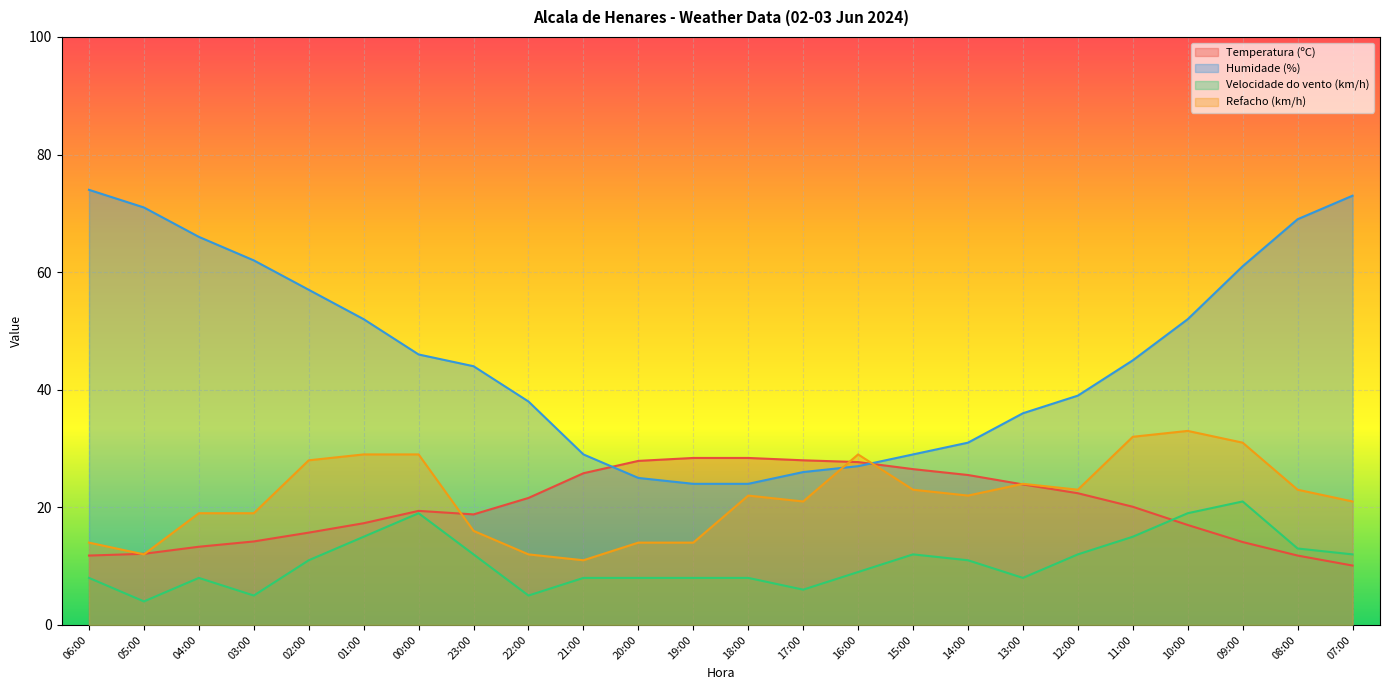

The value of Velocidade do vento (km/h) at 16:00 is 9.0. True or false?

True